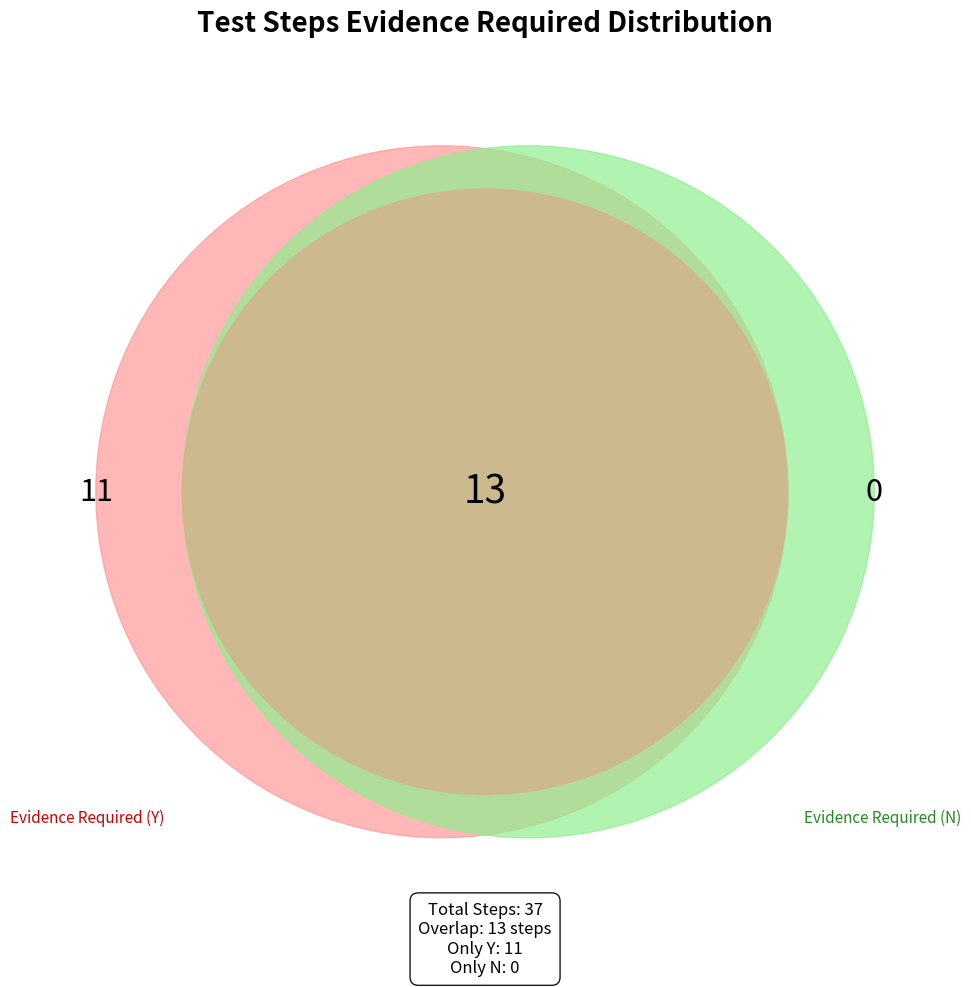

Which slice is the largest?

Evidence Required (Y)